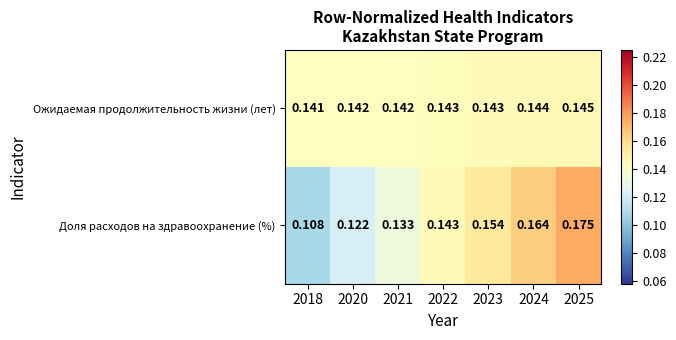

What is the total value across all series at 2023?

0.3